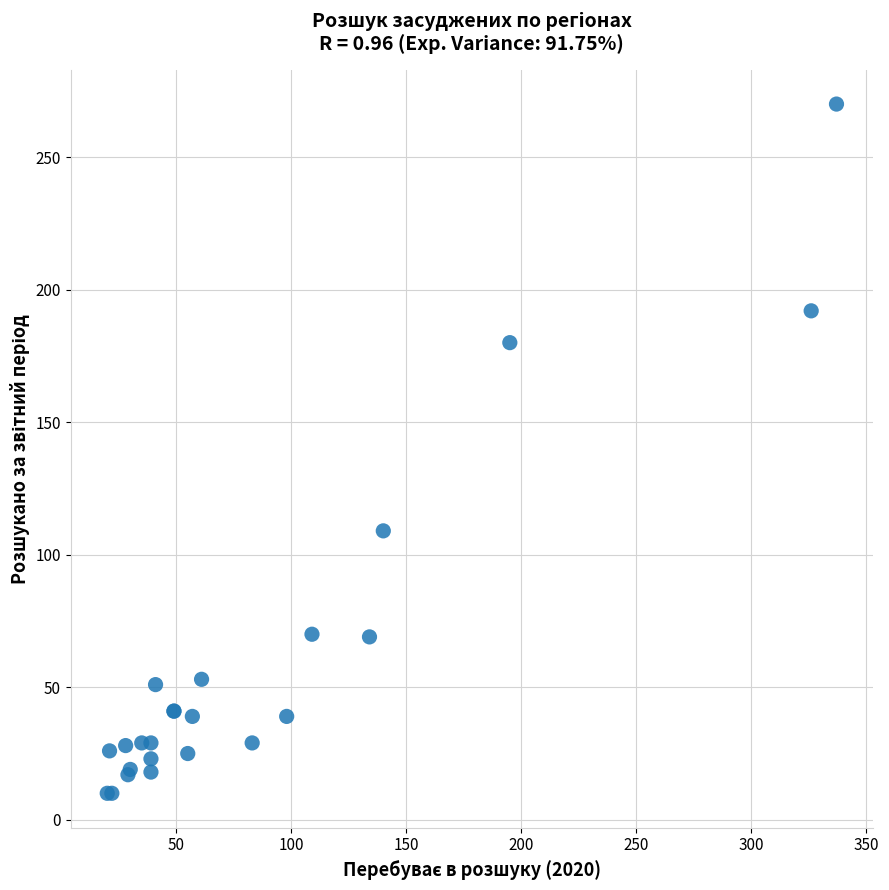

What Y value in the scatter plot is closest to 140?

109